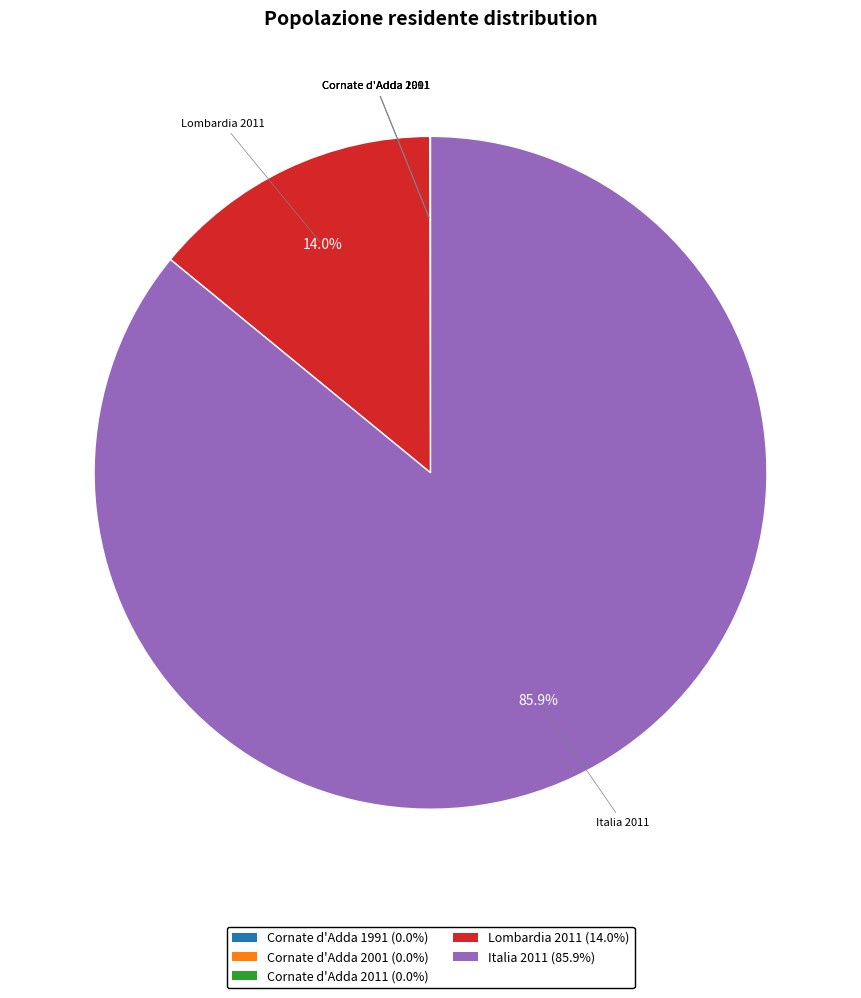

Which slice is the largest?

Italia 2011